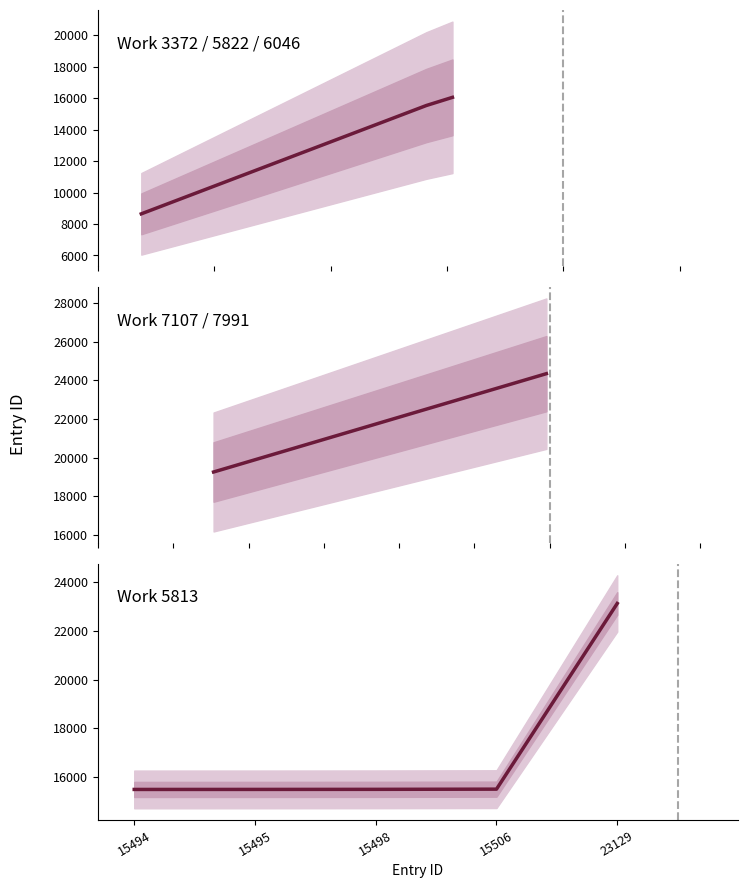

True or false: work_id and id intersect in this chart.

False